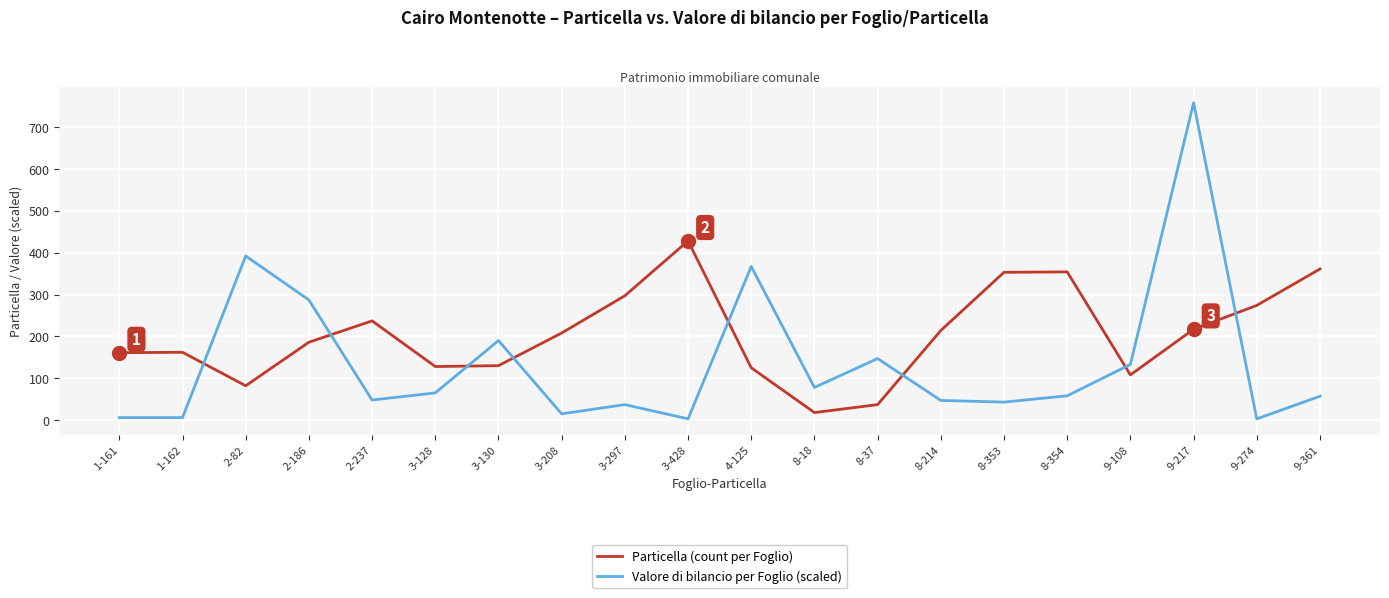

True or false: Valore di bilancio per Foglio (scaled) has a value of 58 at 8-354.

True